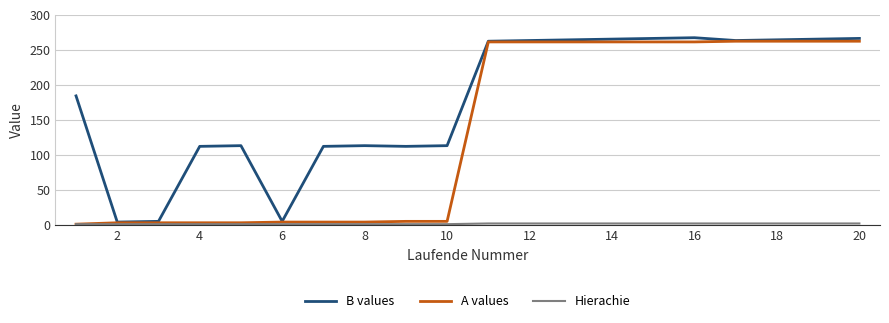

What is the maximum value for B values?

267